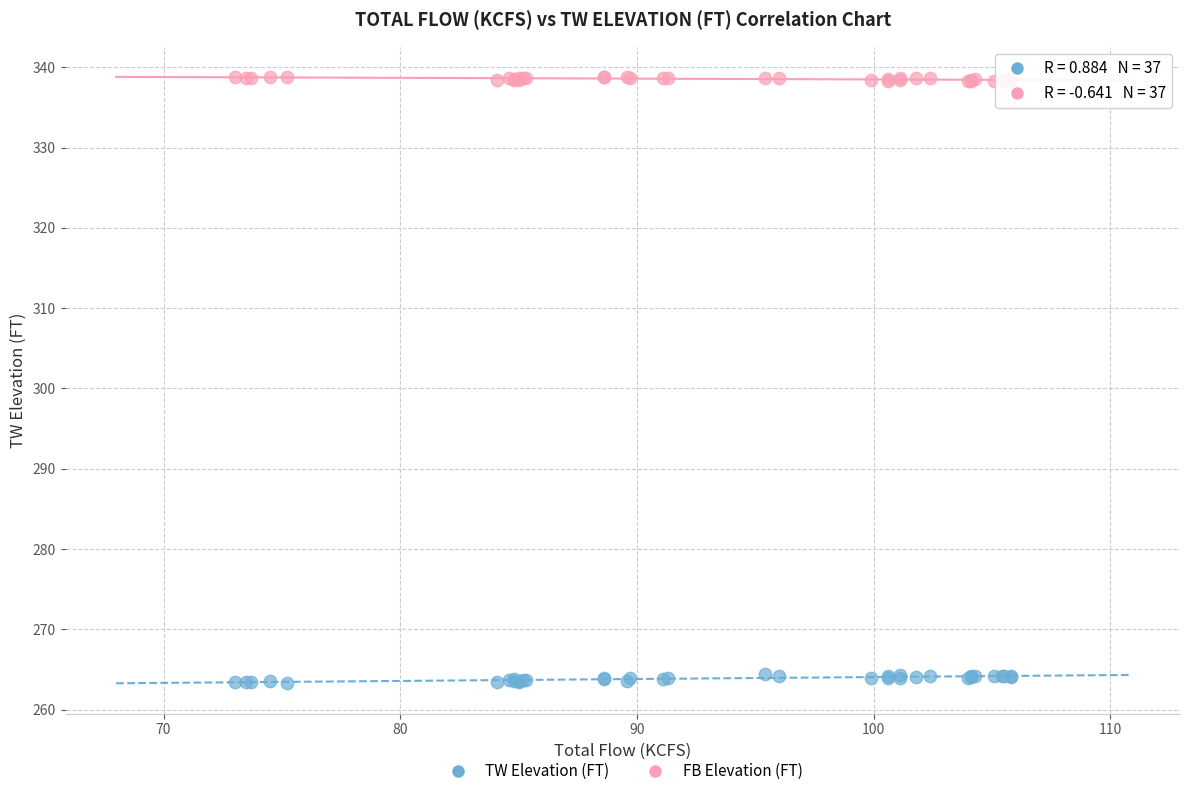

Which series reaches the minimum Y coordinate?

TW Elevation (FT)